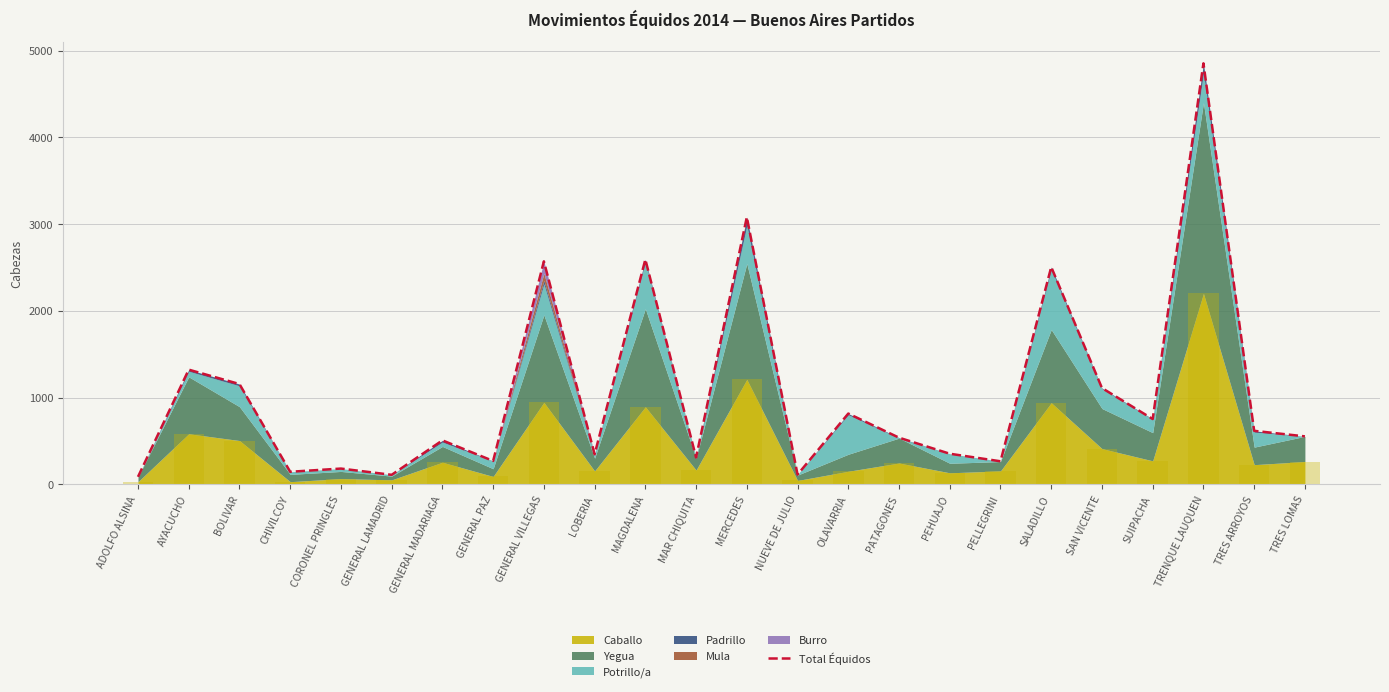

What position from the left is PATAGONES?

16